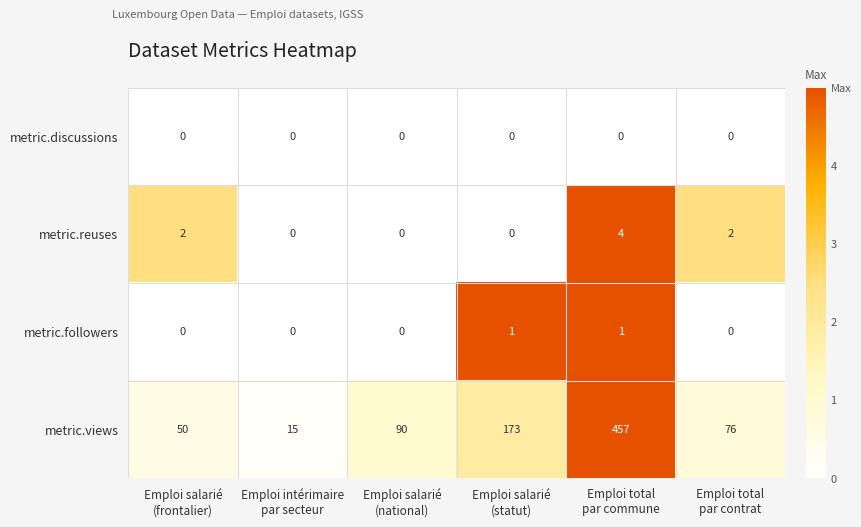

List the series in order of their peak value, lowest first.

metric.discussions, metric.followers, metric.reuses, metric.views